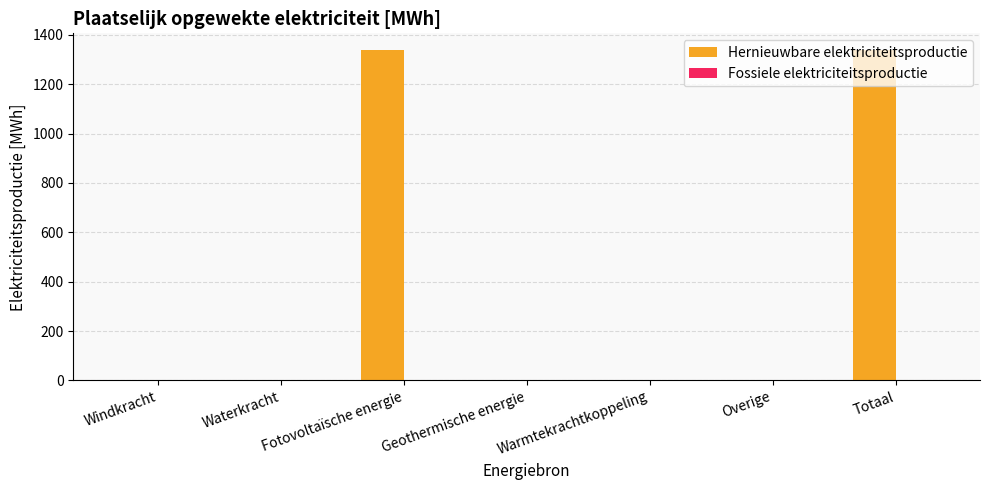

What is the maximum value shown in the chart?

1338.8